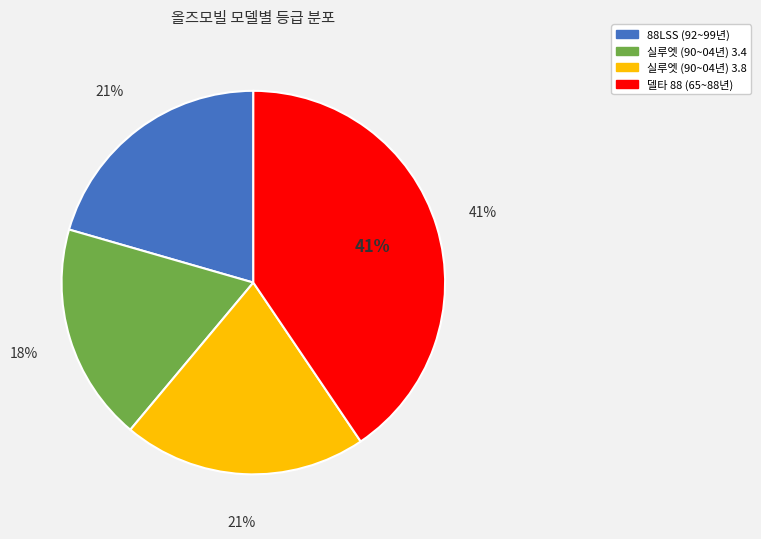

To the nearest percent, what is the combined percentage of 88LSS (92~99년) and 실루엣 (90~04년) 3.8?

41%